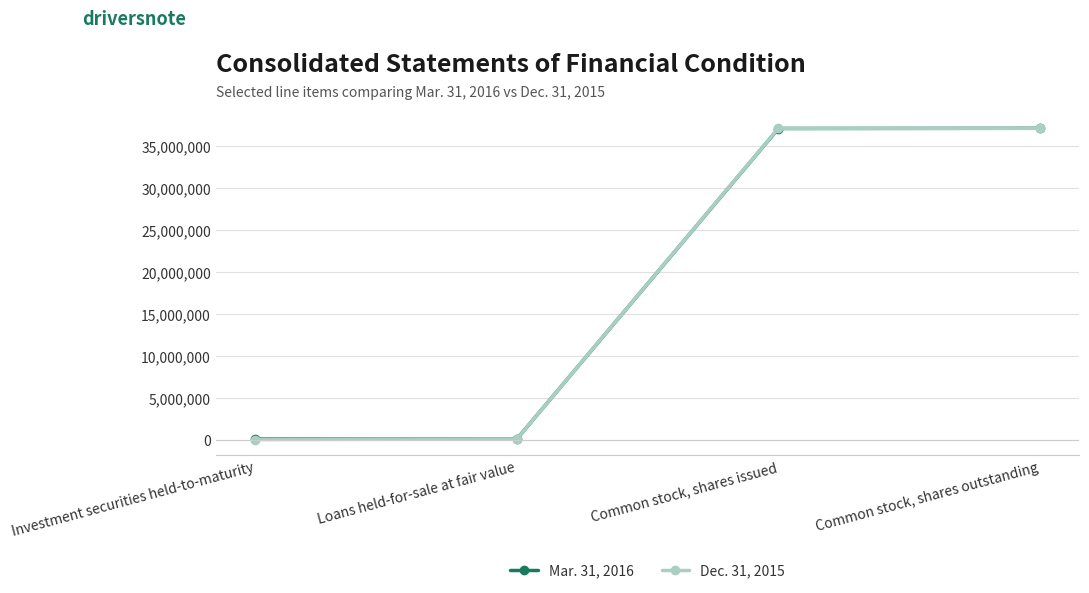

What is the greatest value displayed?

37077848